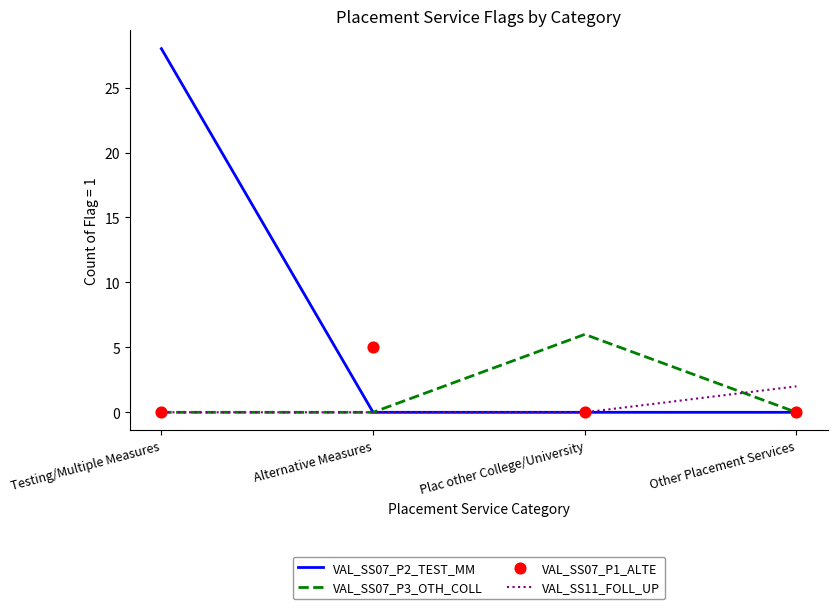

Which series reaches the maximum Y coordinate?

VAL_SS07_P2_TEST_MM